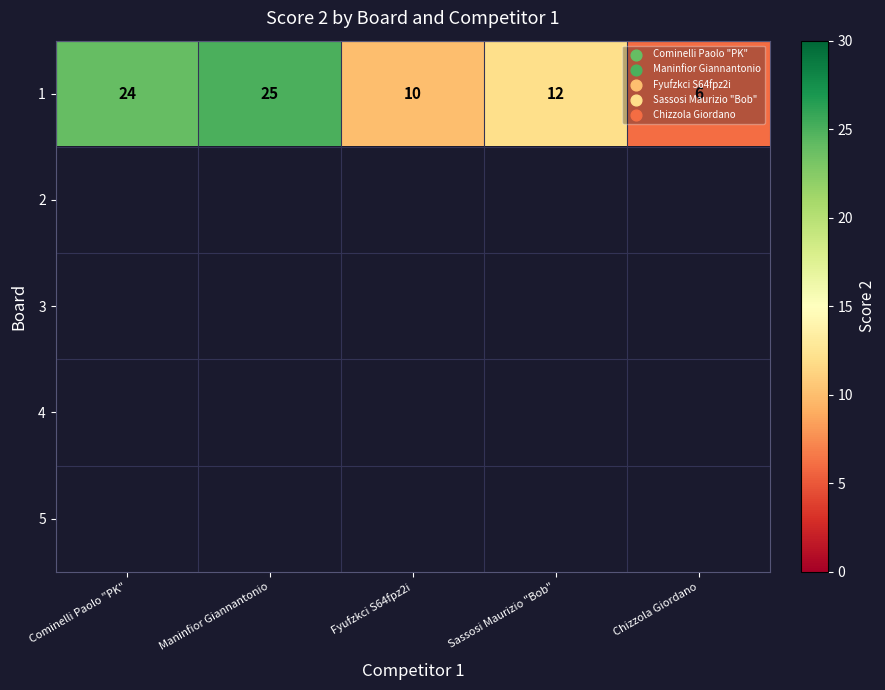

At how many categories does at least one series exceed 19?

2